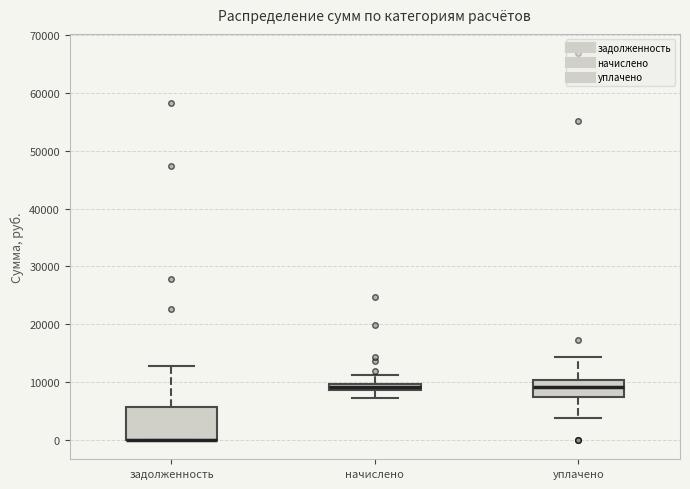

Comparing the boxes themselves (not the whiskers), which one is the tallest?

задолженность